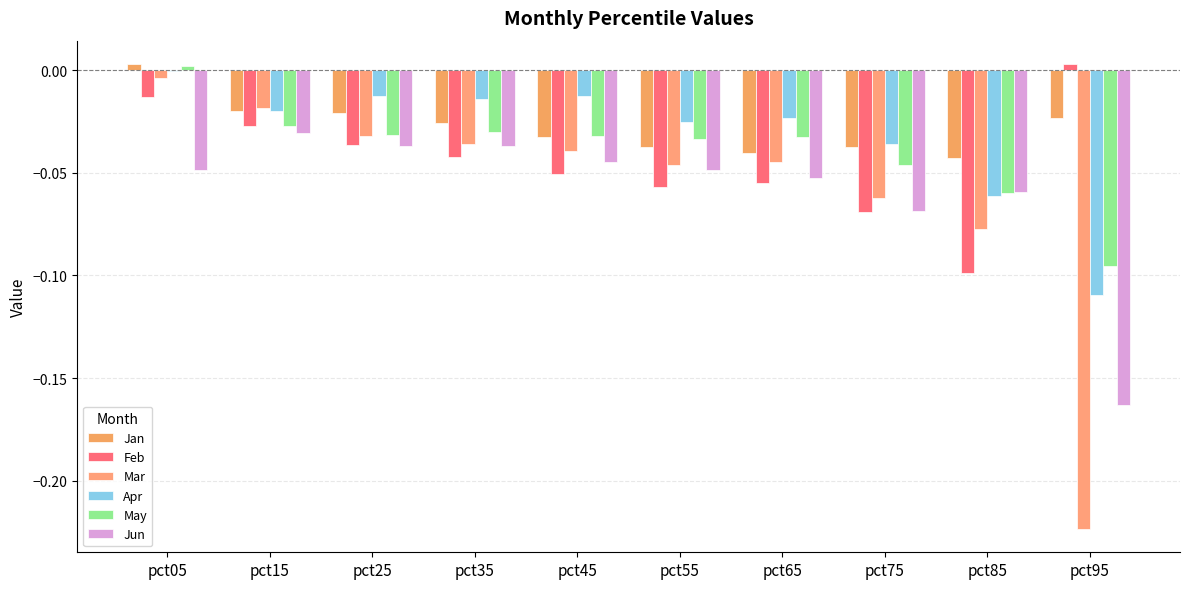

Reading left to right, what are all the values shown in this chart?

Jan: pct05=0.0	pct15=-0.0	pct25=-0.0	pct35=-0.0	pct45=-0.0	pct55=-0.0	pct65=-0.0	pct75=-0.0	pct85=-0.0	pct95=-0.0
Feb: pct05=-0.0	pct15=-0.0	pct25=-0.0	pct35=-0.0	pct45=-0.1	pct55=-0.1	pct65=-0.1	pct75=-0.1	pct85=-0.1	pct95=0.0
Mar: pct05=-0.0	pct15=-0.0	pct25=-0.0	pct35=-0.0	pct45=-0.0	pct55=-0.0	pct65=-0.0	pct75=-0.1	pct85=-0.1	pct95=-0.2
Apr: pct05=-0.0	pct15=-0.0	pct25=-0.0	pct35=-0.0	pct45=-0.0	pct55=-0.0	pct65=-0.0	pct75=-0.0	pct85=-0.1	pct95=-0.1
May: pct05=0.0	pct15=-0.0	pct25=-0.0	pct35=-0.0	pct45=-0.0	pct55=-0.0	pct65=-0.0	pct75=-0.0	pct85=-0.1	pct95=-0.1
Jun: pct05=-0.0	pct15=-0.0	pct25=-0.0	pct35=-0.0	pct45=-0.0	pct55=-0.0	pct65=-0.1	pct75=-0.1	pct85=-0.1	pct95=-0.2